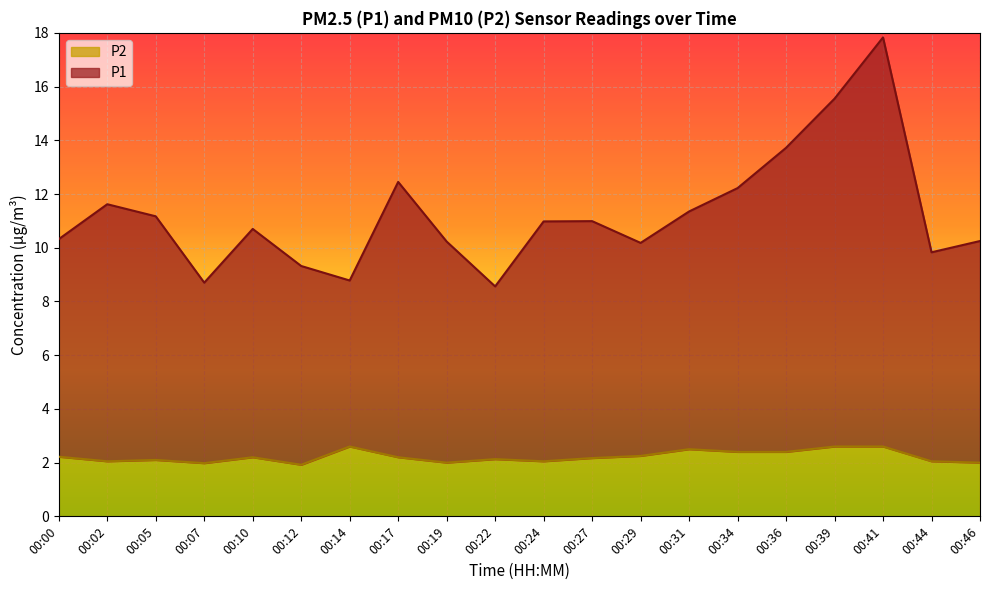

What is the total value across all series at 00:36?

13.7